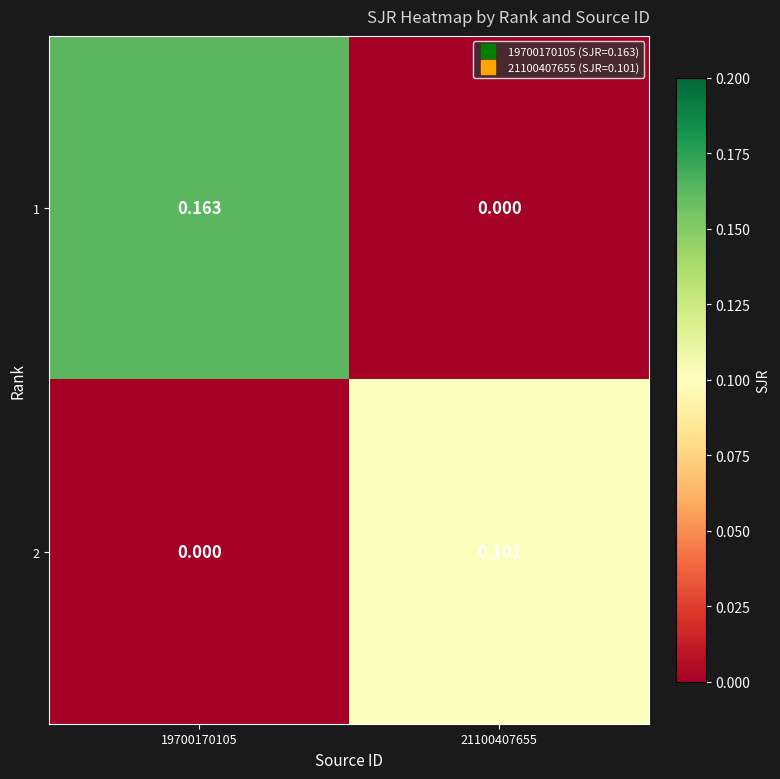

Reading right to left, list all the values displayed in this chart.

1: 21100407655=0.0	19700170105=0.2
2: 21100407655=0.1	19700170105=0.0